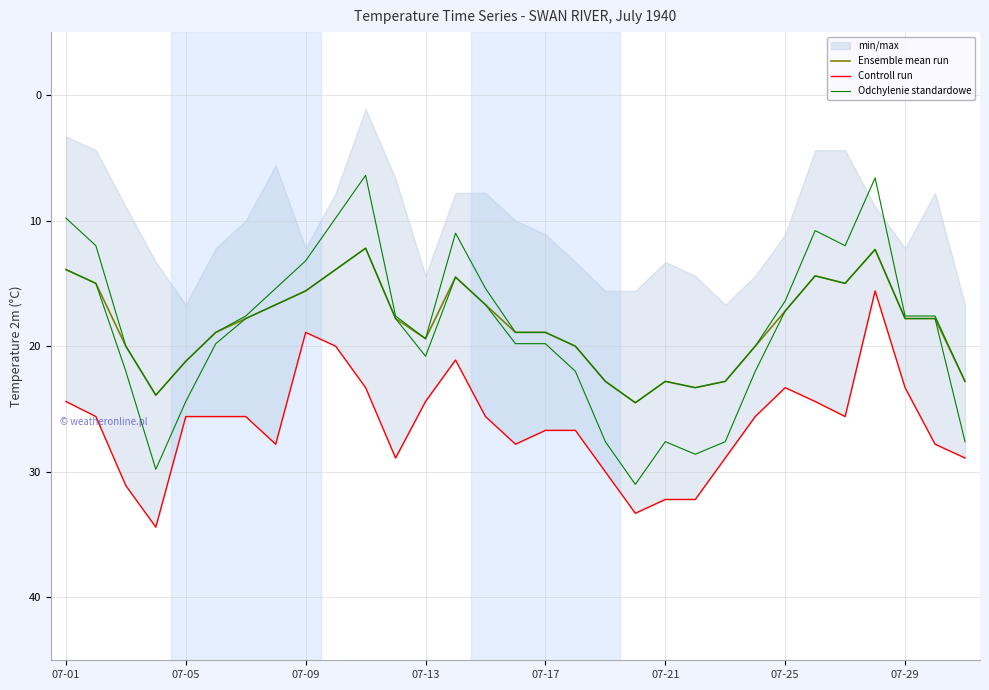

At how many categories does at least one series exceed 18?

30